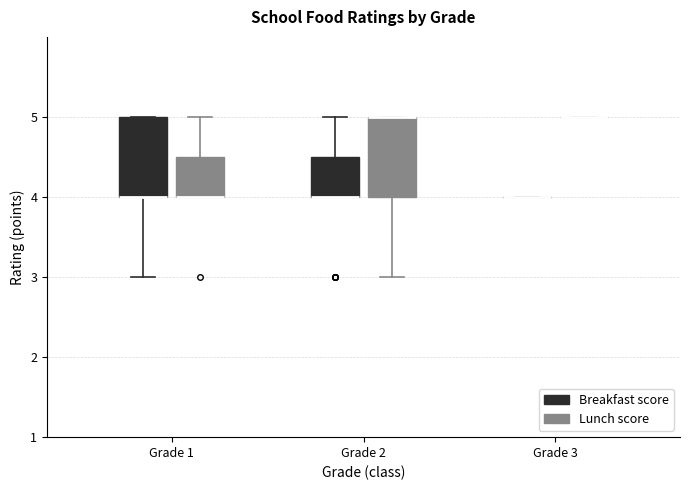

Reading left to right, read every box against the y-axis: the position of its median line, the range the box covers, and the ends of its whiskers. The values are not printed on the chart, so give them approximately, as read against the axis.

Grade 1 (Breakfast score): median 4.0 (drawn on the box's lower edge), box 4.0 to 5.0, whiskers 3.0 to 5.0
Grade 1 (Lunch score): median 4.0 (drawn on the box's lower edge), box 4.0 to 4.5, whiskers 4.0 to 5.0
Grade 2 (Breakfast score): median 4.0 (drawn on the box's lower edge), box 4.0 to 4.5, whiskers 4.0 to 5.0
Grade 2 (Lunch score): median 5.0 (drawn on the box's upper edge), box 4.0 to 5.0, whiskers 3.0 to 5.0
Grade 3 (Breakfast score): box collapsed to a line at 4.0, whiskers 4.0 to 4.0
Grade 3 (Lunch score): box collapsed to a line at 5.0, whiskers 5.0 to 5.0